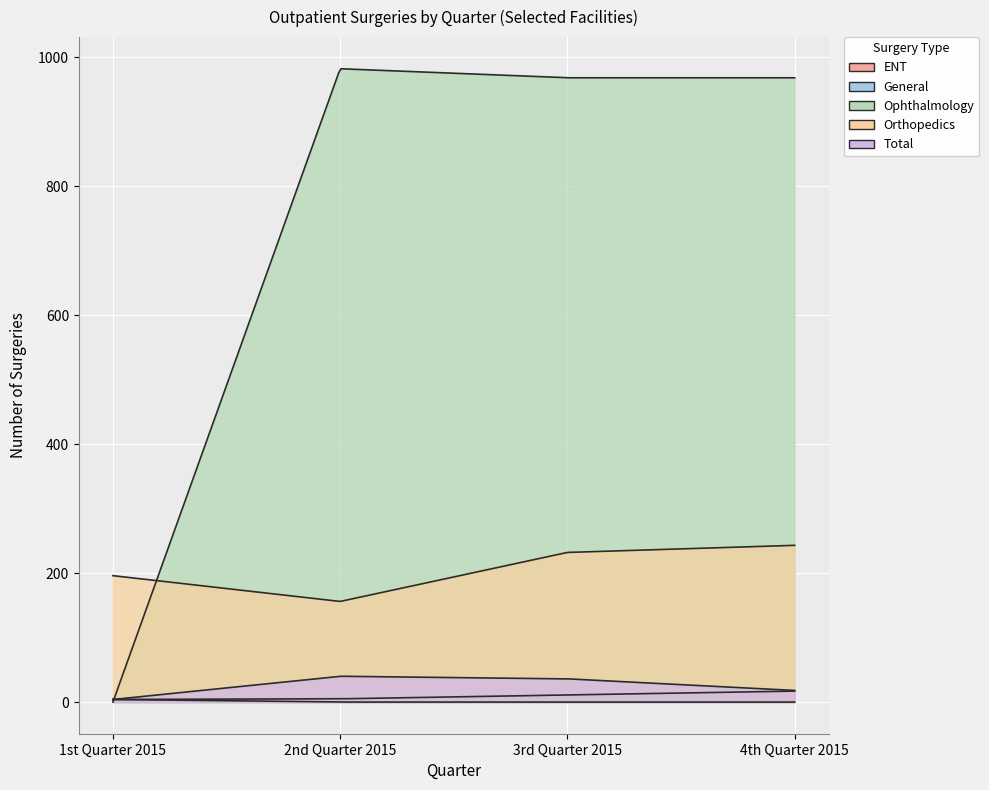

Which series has the widest spread of values?

Ophthalmology